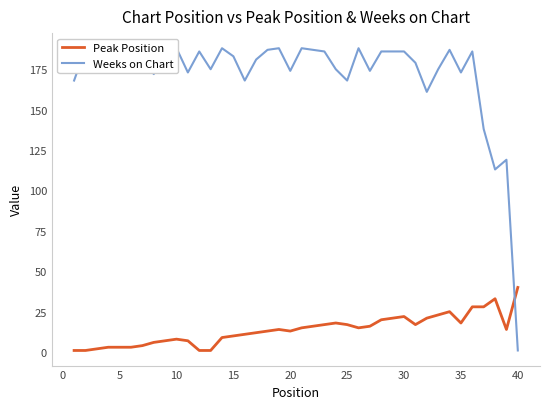

Is the value of Peak Position at 34 greater than the value of Weeks on Chart at 36?

No